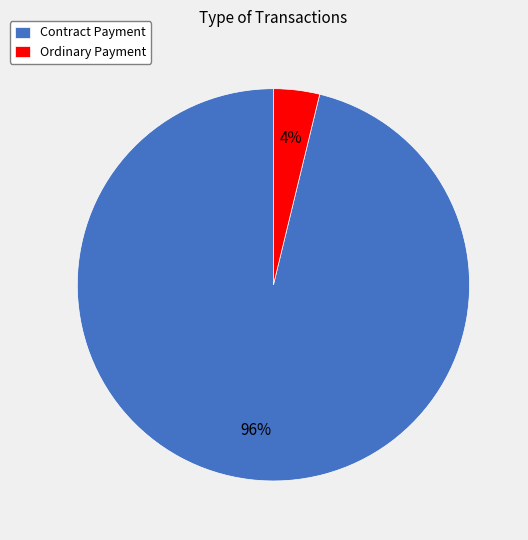

What is the smallest slice in the pie chart?

Ordinary Payment